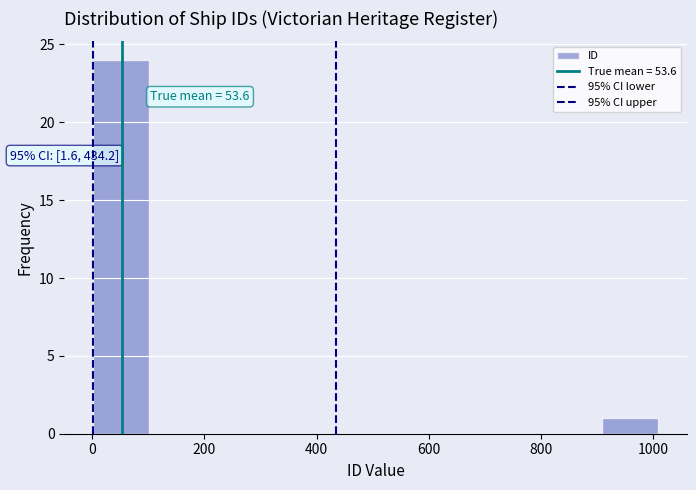

Over which range of the x-axis is the bar tallest?

0 to 100